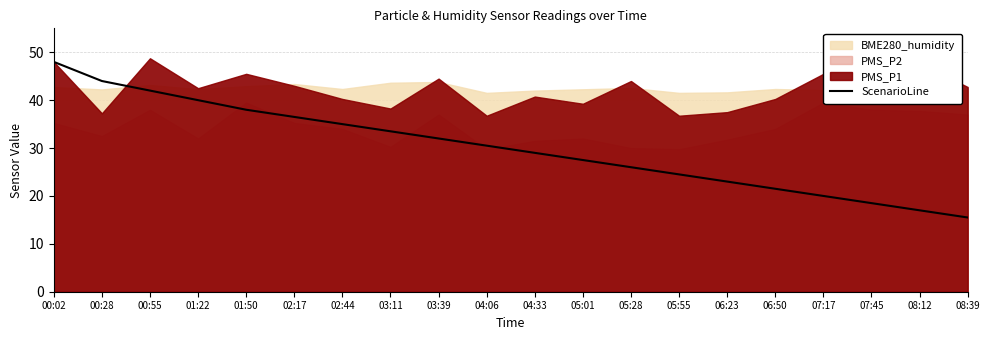

What is the minimum value shown in the chart?

15.5